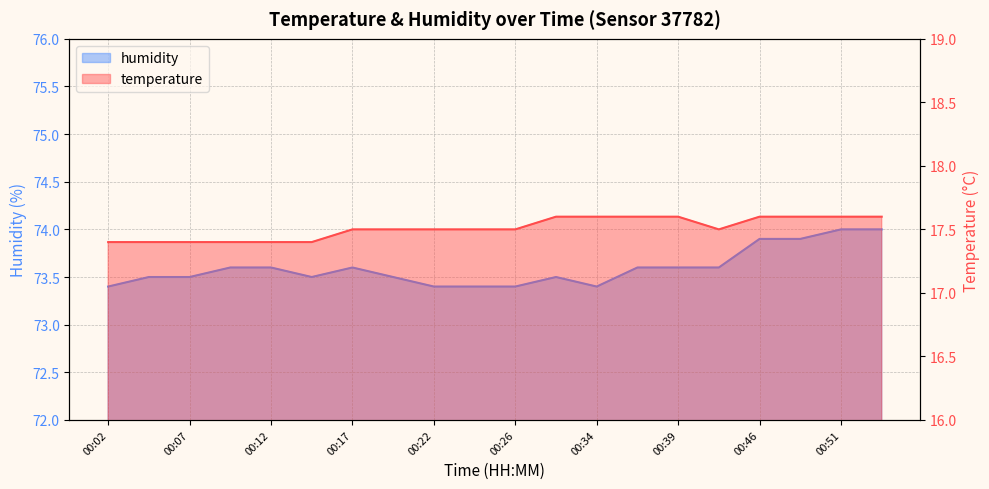

Reading right to left, extract all data points from this chart.

temperature: 00:54=17.6	00:51=17.6	00:49=17.6	00:46=17.6	00:41=17.5	00:39=17.6	00:36=17.6	00:34=17.6	00:31=17.6	00:26=17.5	00:24=17.5	00:22=17.5	00:19=17.5	00:17=17.5	00:14=17.4	00:12=17.4	00:09=17.4	00:07=17.4	00:04=17.4	00:02=17.4
humidity: 00:54=74.0	00:51=74.0	00:49=73.9	00:46=73.9	00:41=73.6	00:39=73.6	00:36=73.6	00:34=73.4	00:31=73.5	00:26=73.4	00:24=73.4	00:22=73.4	00:19=73.5	00:17=73.6	00:14=73.5	00:12=73.6	00:09=73.6	00:07=73.5	00:04=73.5	00:02=73.4